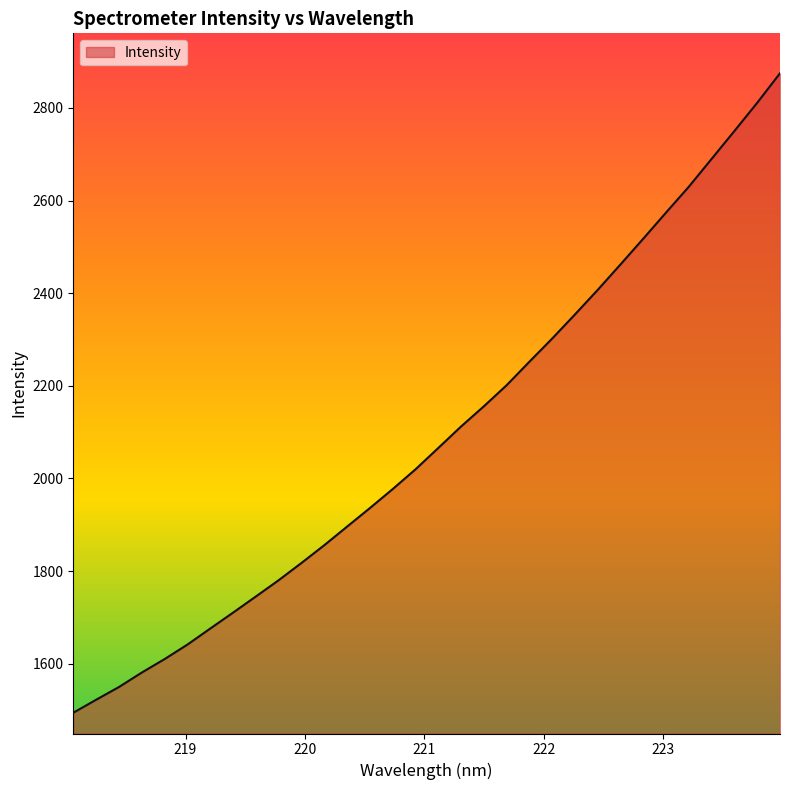

What is the smallest value displayed?

1494.1